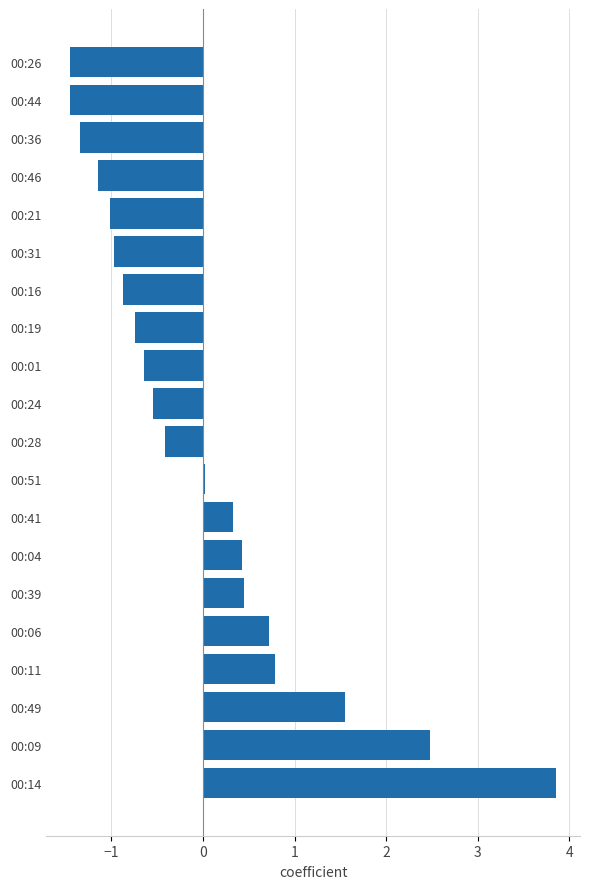

Which label corresponds to the largest value in the chart?

00:14